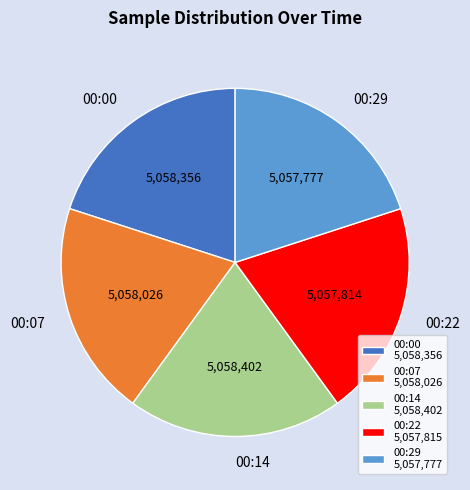

What is the ratio of the value at 00:22 to the value at 00:14?

1.0